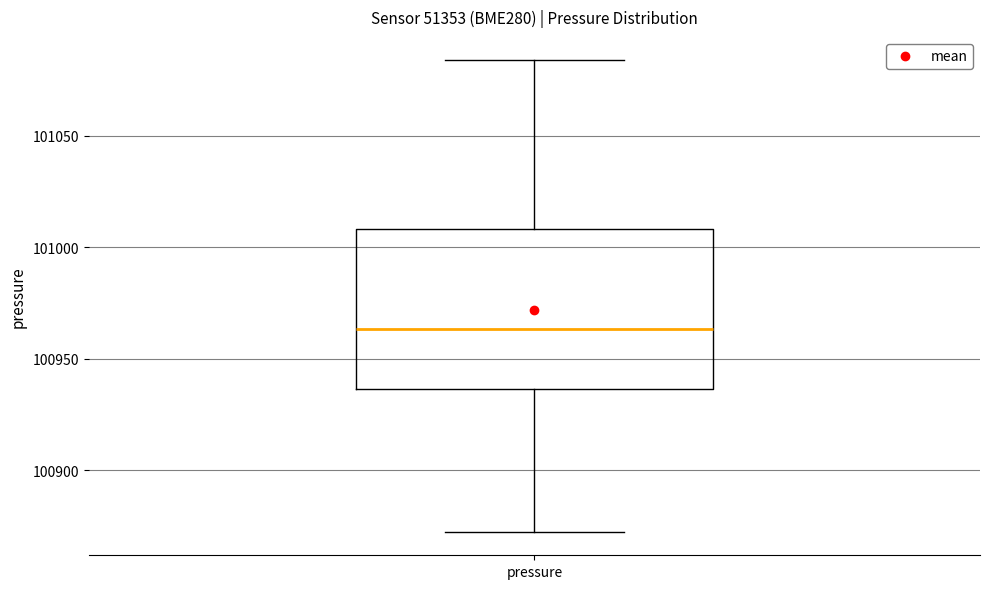

Where is the lower edge of the box for pressure on the y-axis? The values are not printed on the chart, so give them approximately, as read against the axis.

100935